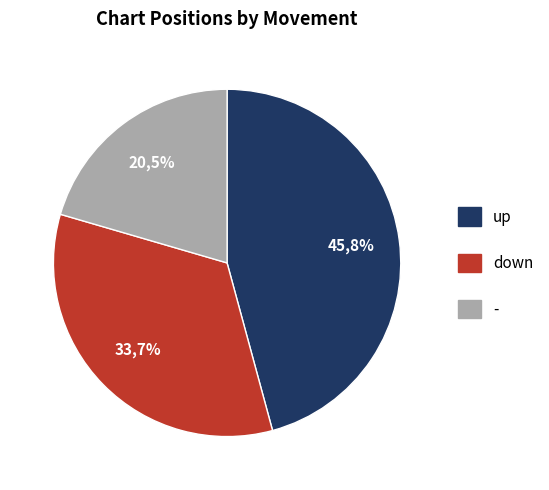

To the nearest percent, what is the average slice percentage?

33%